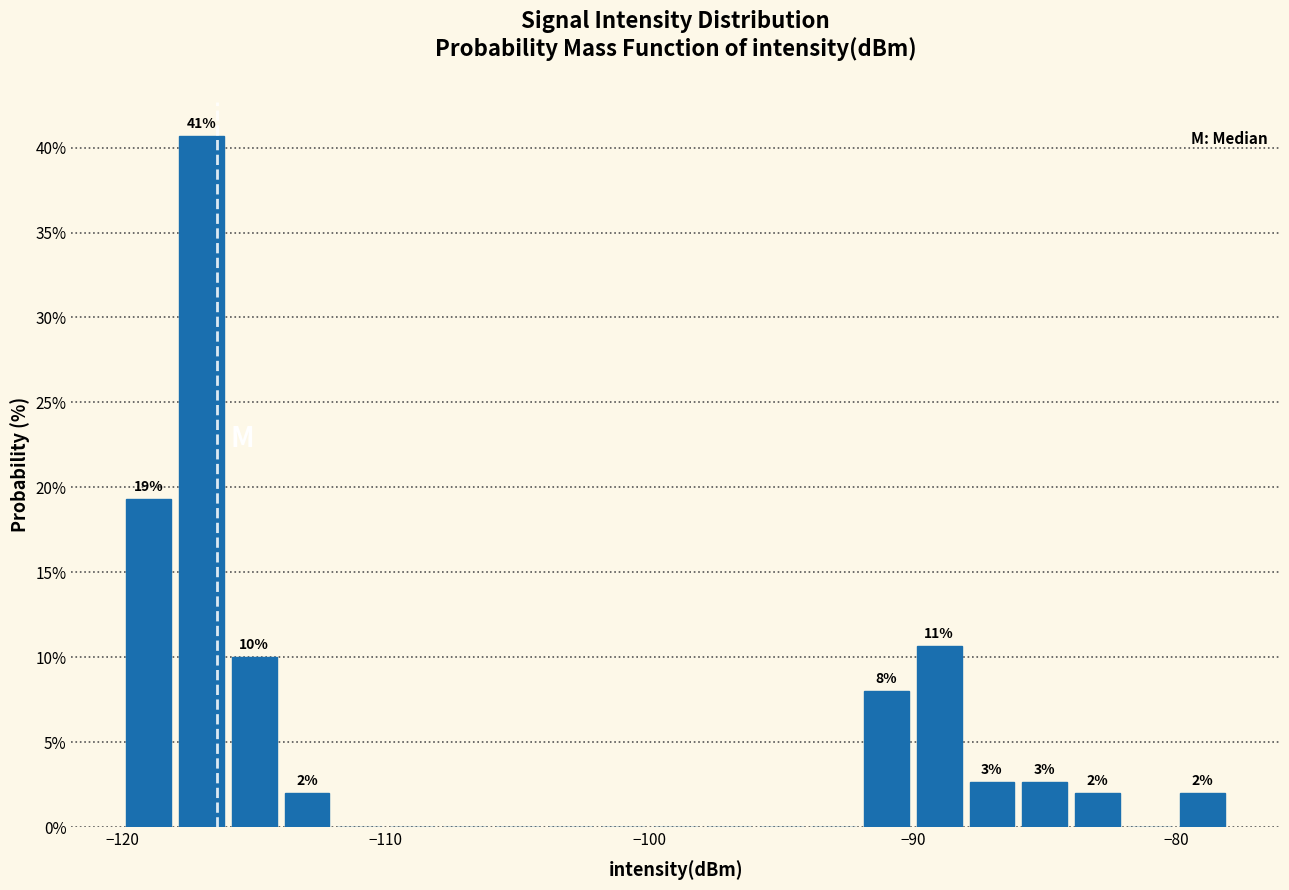

Read against the x-axis, roughly where is the centre of the tallest bar?

-117